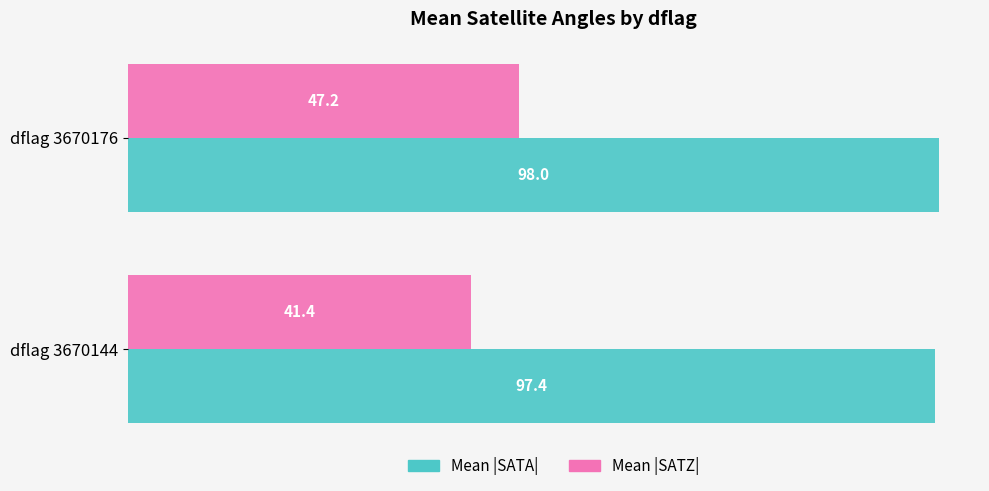

What are all the series names shown in the legend?

Mean |SATA|, Mean |SATZ|